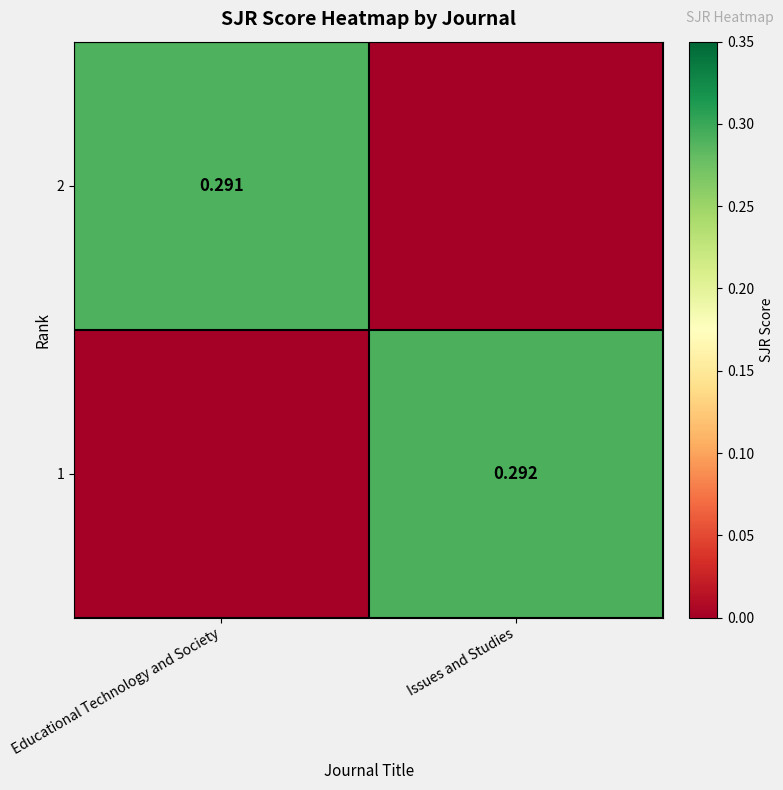

True or false: 2 has a value of 0.5 at Educational Technology and Society.

False